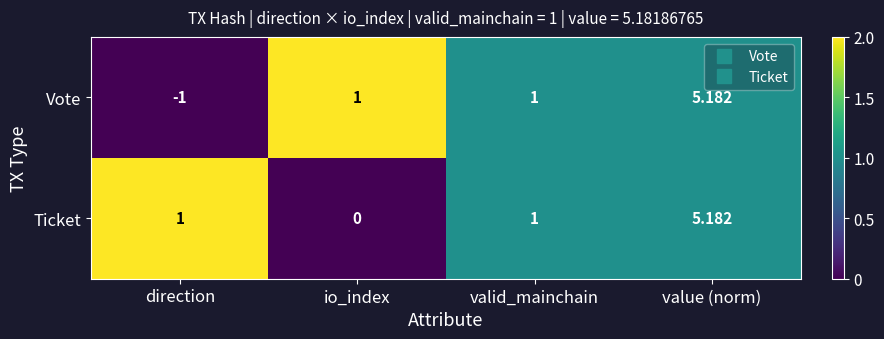

Which series has the largest range (max minus min)?

Vote